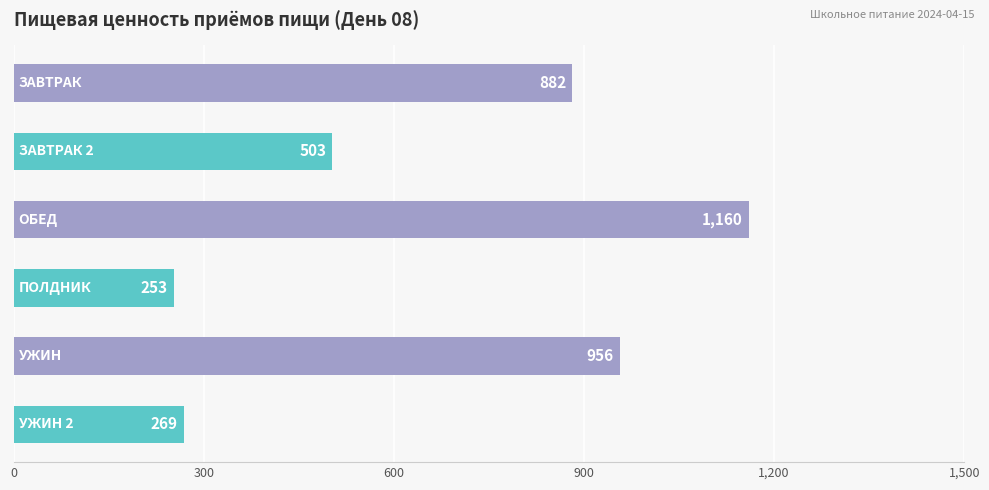

What is the minimum value shown in the chart?

252.7